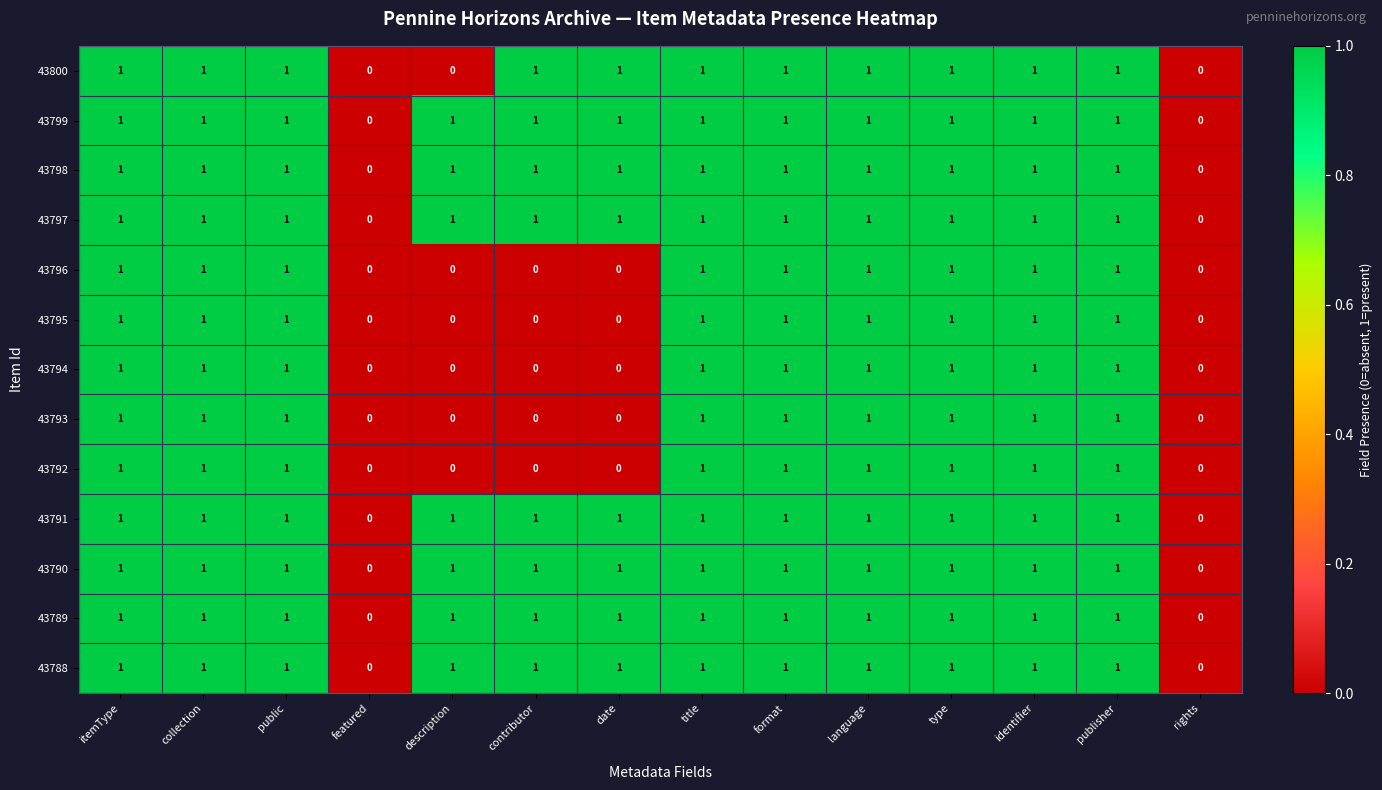

The value of 43800 at rights is 0. True or false?

True